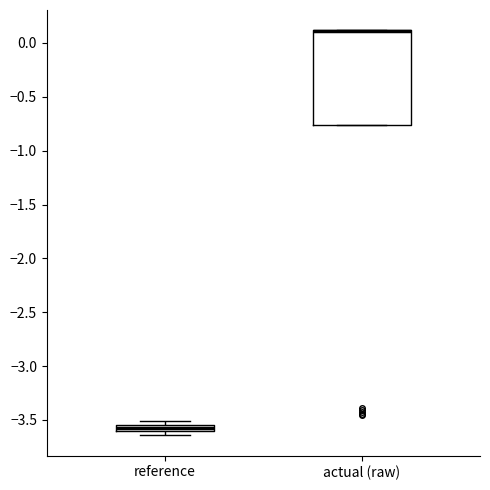

Where is the upper edge of the box for actual (raw) on the y-axis? The values are not printed on the chart, so give them approximately, as read against the axis.

0.10